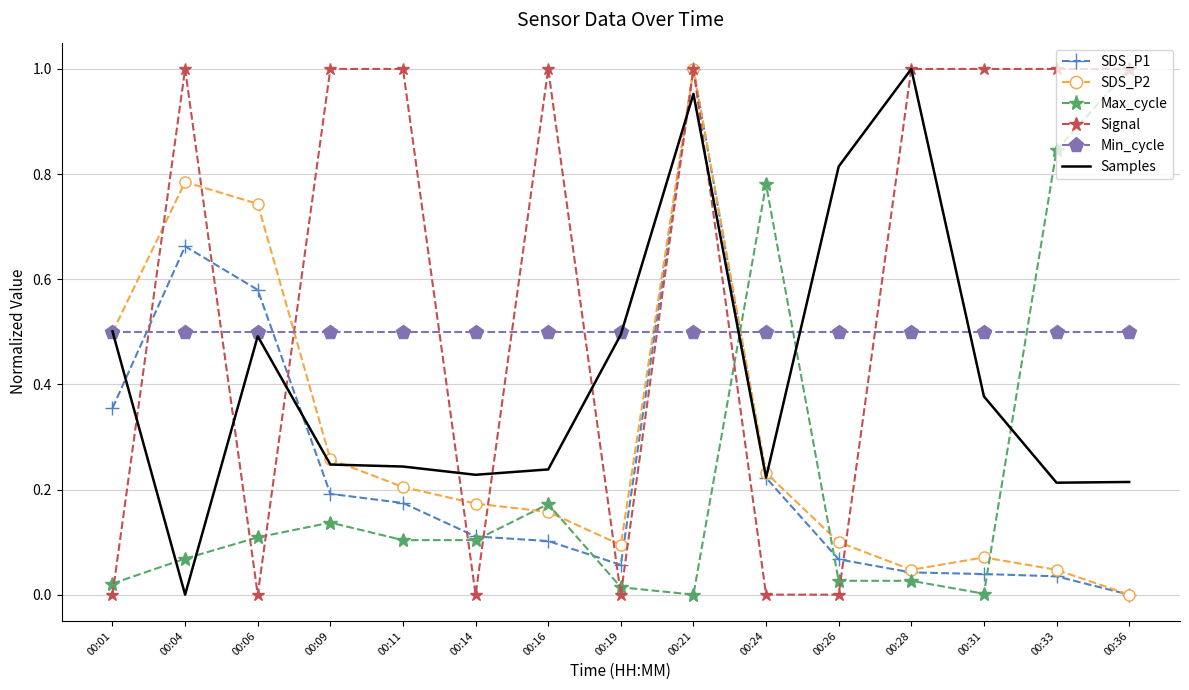

Which series changed the most between 00:33 and 00:36?

Max_cycle